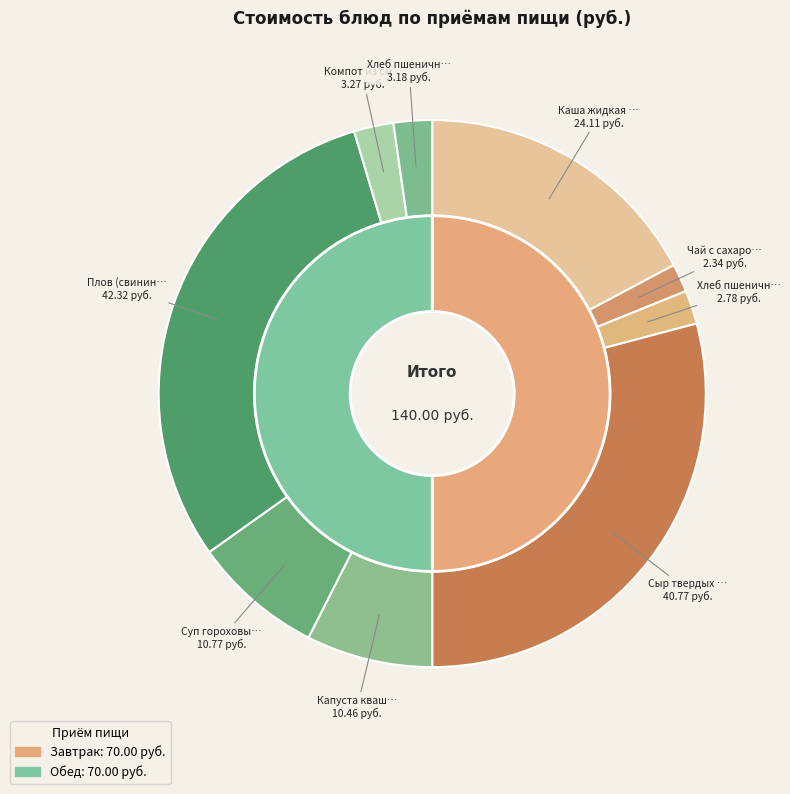

Rank the categories by value from highest to lowest.

Плов (свинина лопатка б/к), Сыр твердых сортов в нарезке, Каша жидкая молочная рисовая, Суп гороховый, Капуста квашеная, Компот из смеси сухофруктов, Хлеб пшеничный (Обед), Хлеб пшеничный (Завтрак), Чай с сахаром